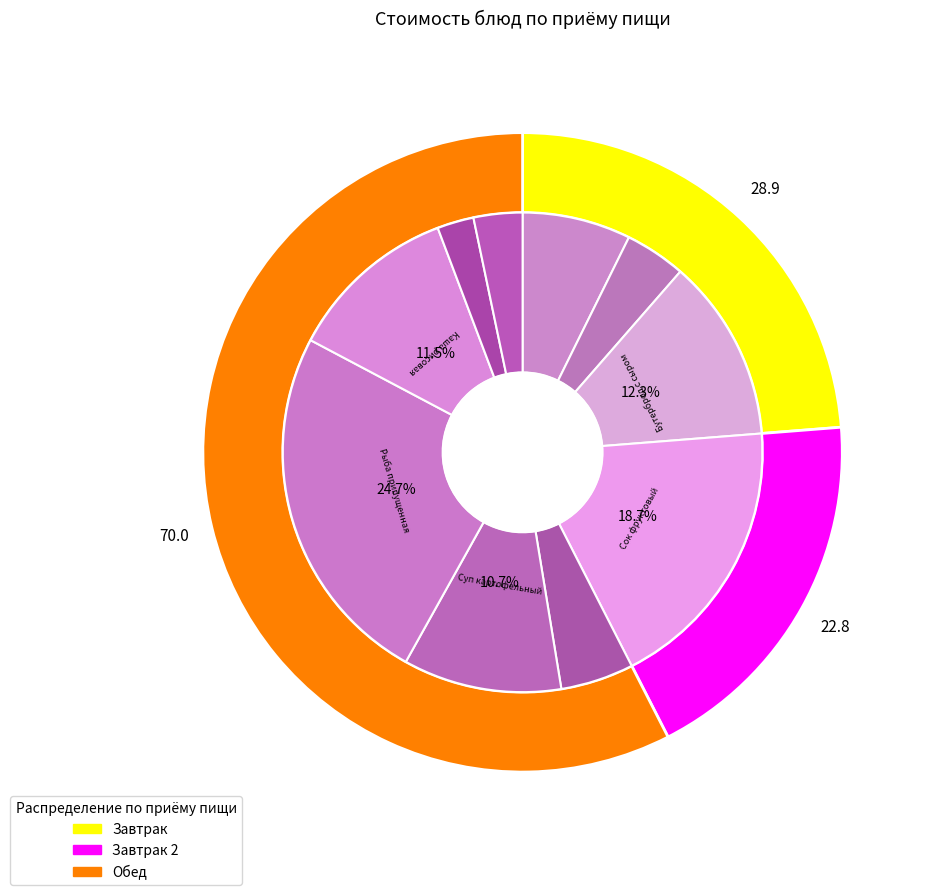

Combined, do Кофейный напиток and Салат из моркови account for over 50%?

No